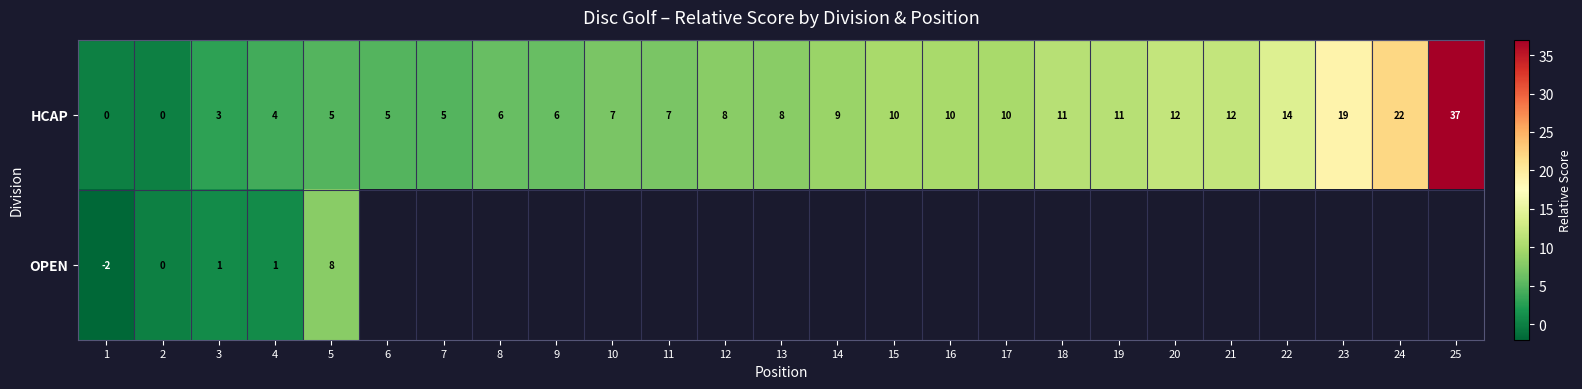

Which has a higher value, 7 or 22?

22